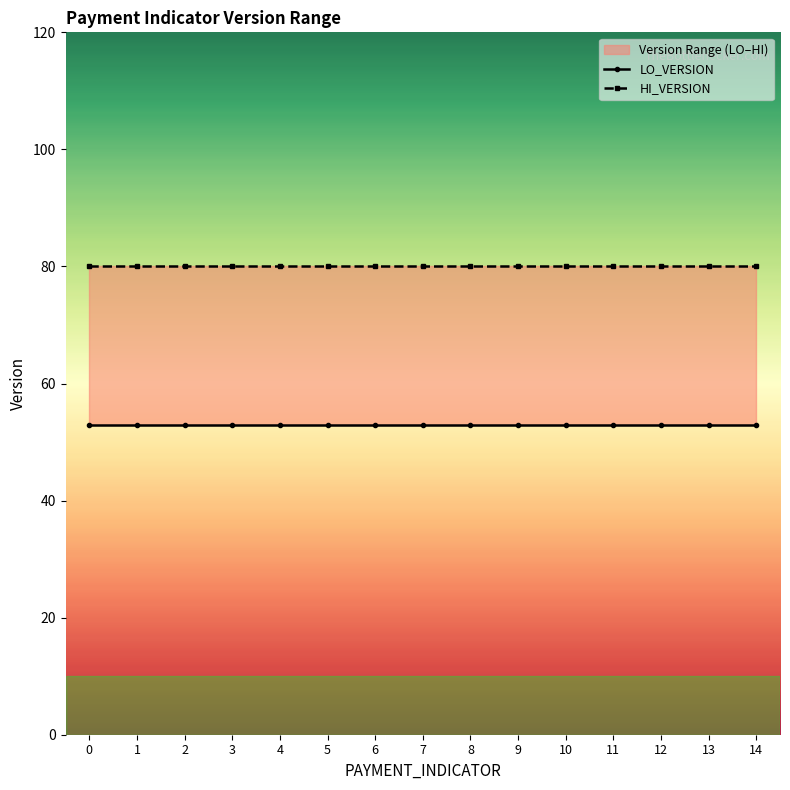

Read the HI_VERSION value at 9.

80